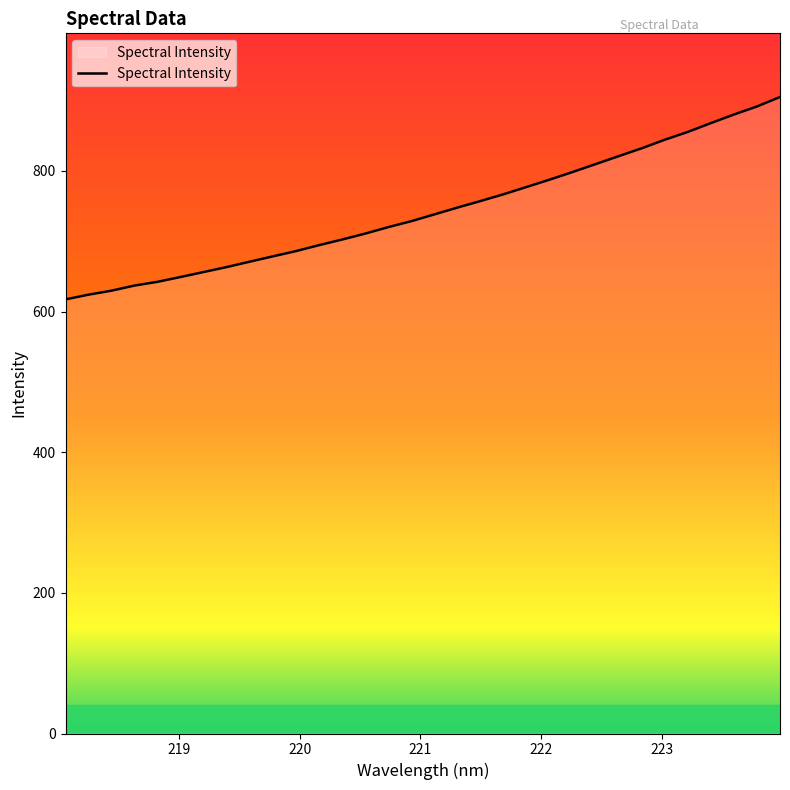

What is the minimum value shown in the chart?

617.4